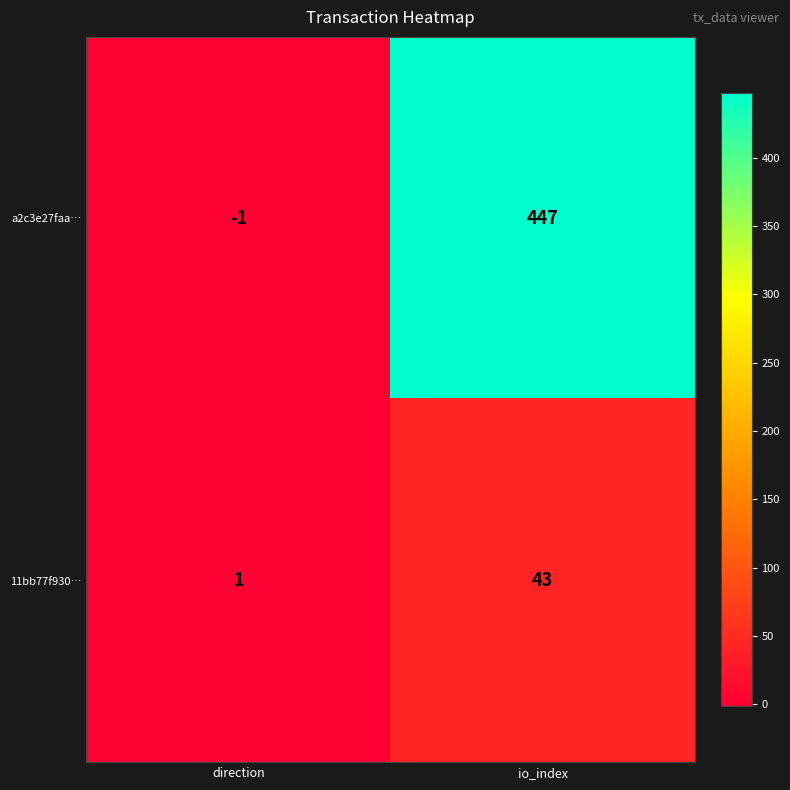

What value does the 11bb77f930… series have at io_index, to the nearest 5?

45